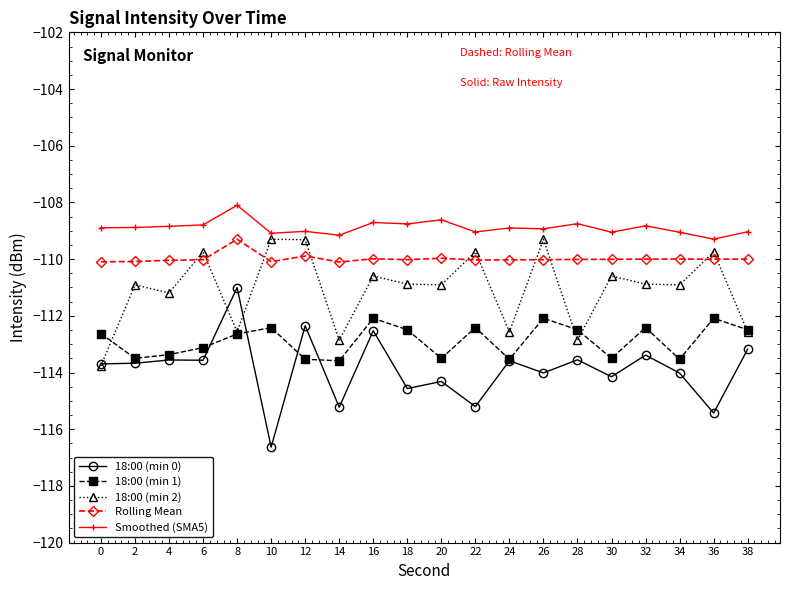

At which label is 18:00 (min 0) closest to -113?

38